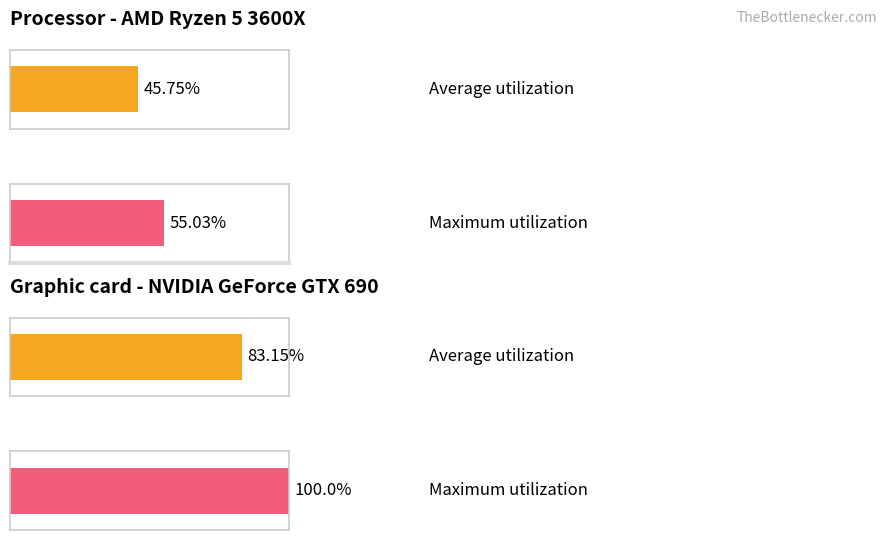

Between 6 and 10, which series saw the biggest shift?

Average utilization